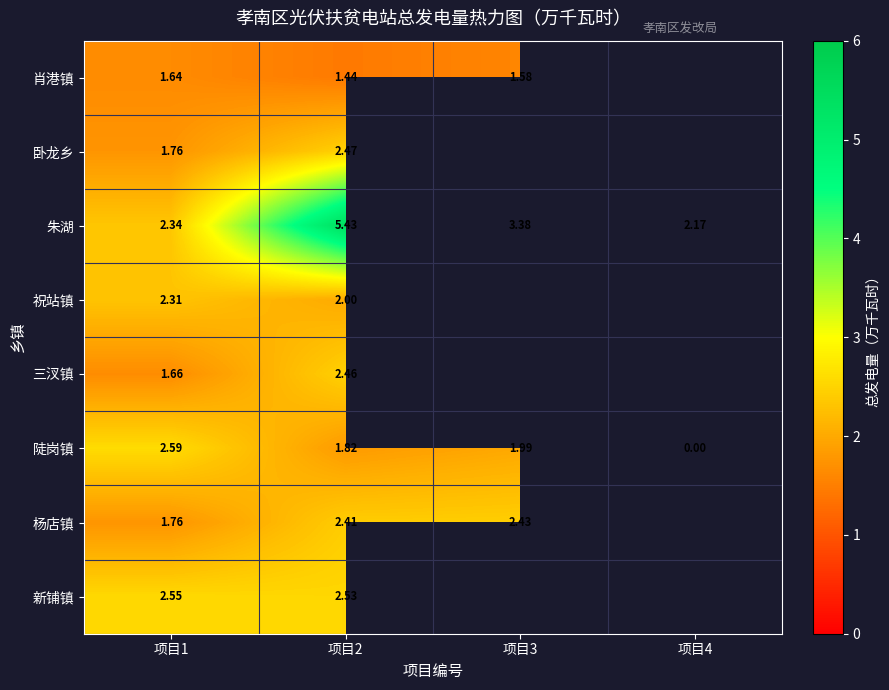

At 项目2, list the series in order from largest to smallest.

朱湖, 新铺镇, 卧龙乡, 三汊镇, 杨店镇, 祝站镇, 陡岗镇, 肖港镇